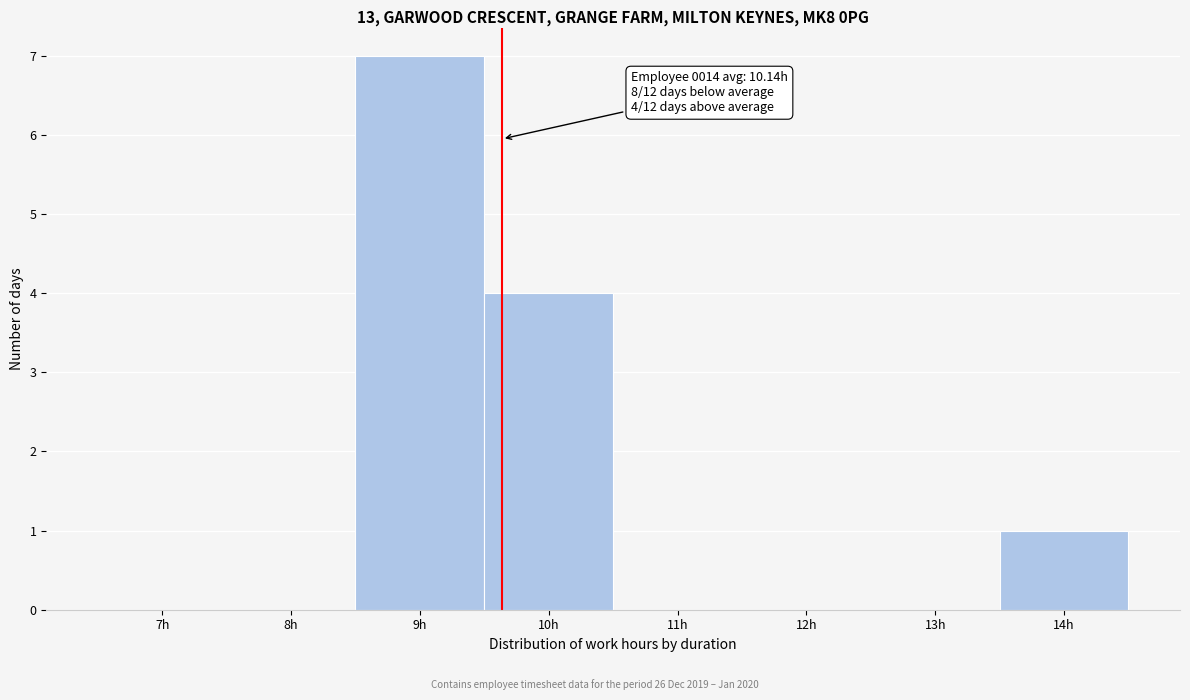

Reading left to right, transcribe all the data shown in this chart.

7h=0	8h=0	9h=7	10h=4	11h=0	12h=0	13h=0	14h=1